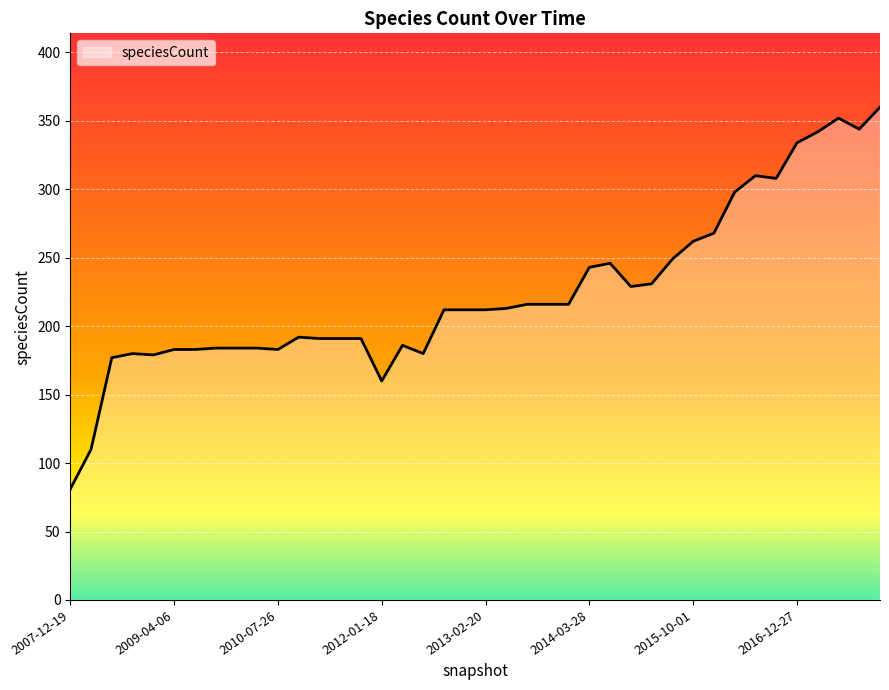

What is the difference between the maximum and minimum values?

279